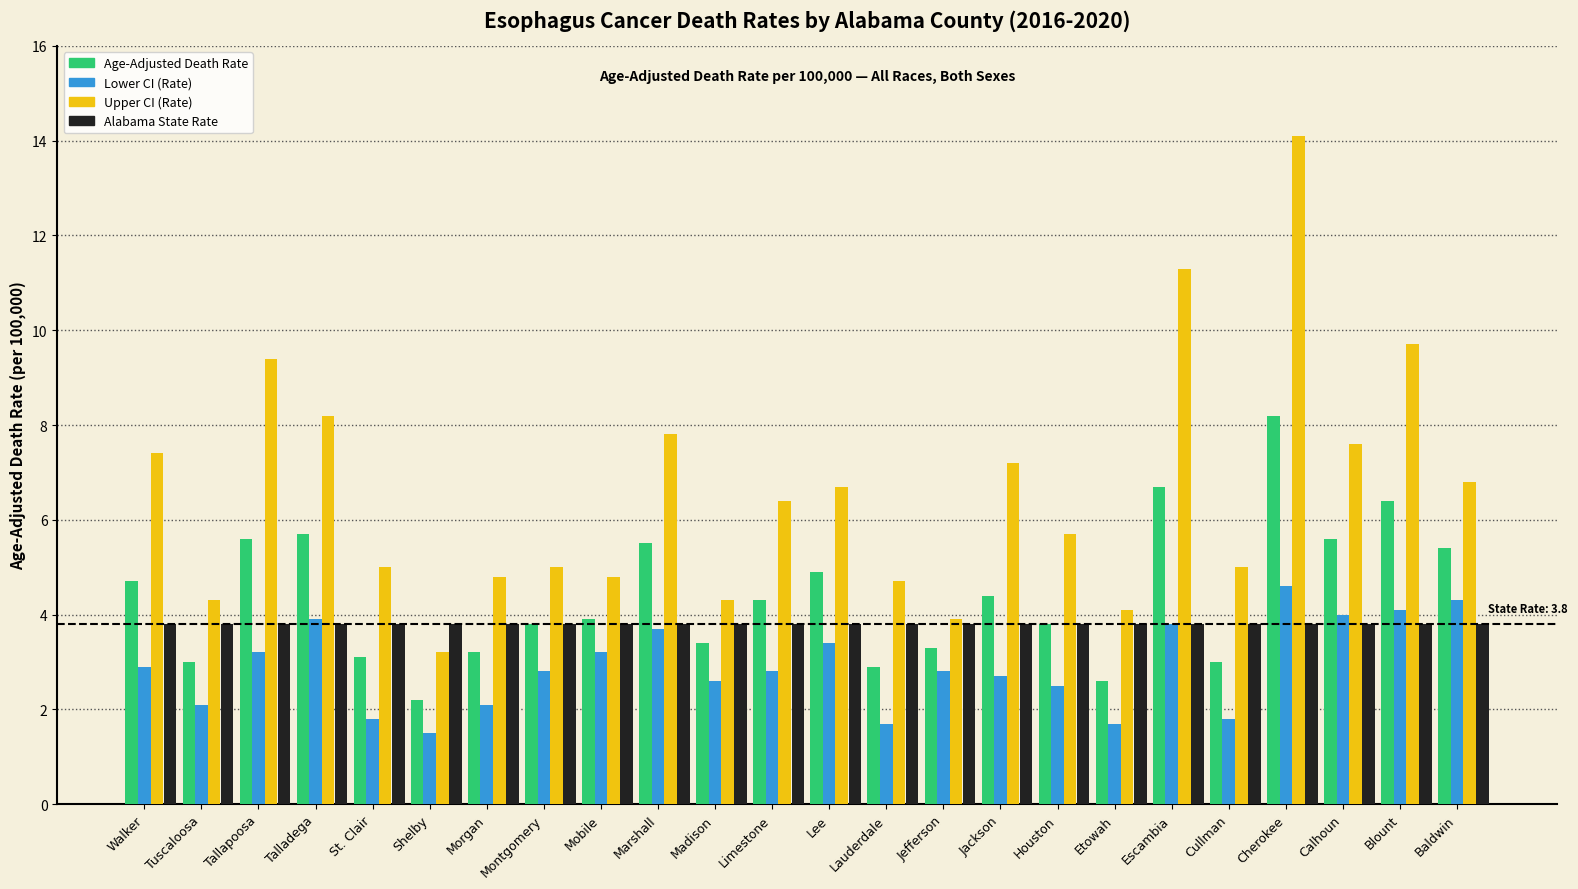

What is the label of the 14th bar from the right?

Madison